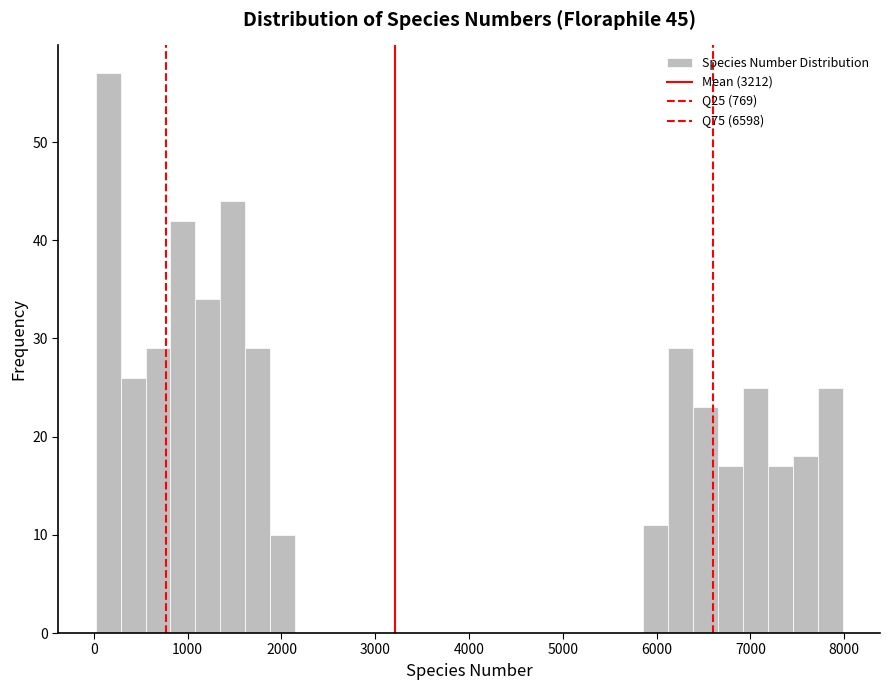

Around what value on the x-axis is the tallest bar? Give the approximate position of its centre, as read against the axis.

200